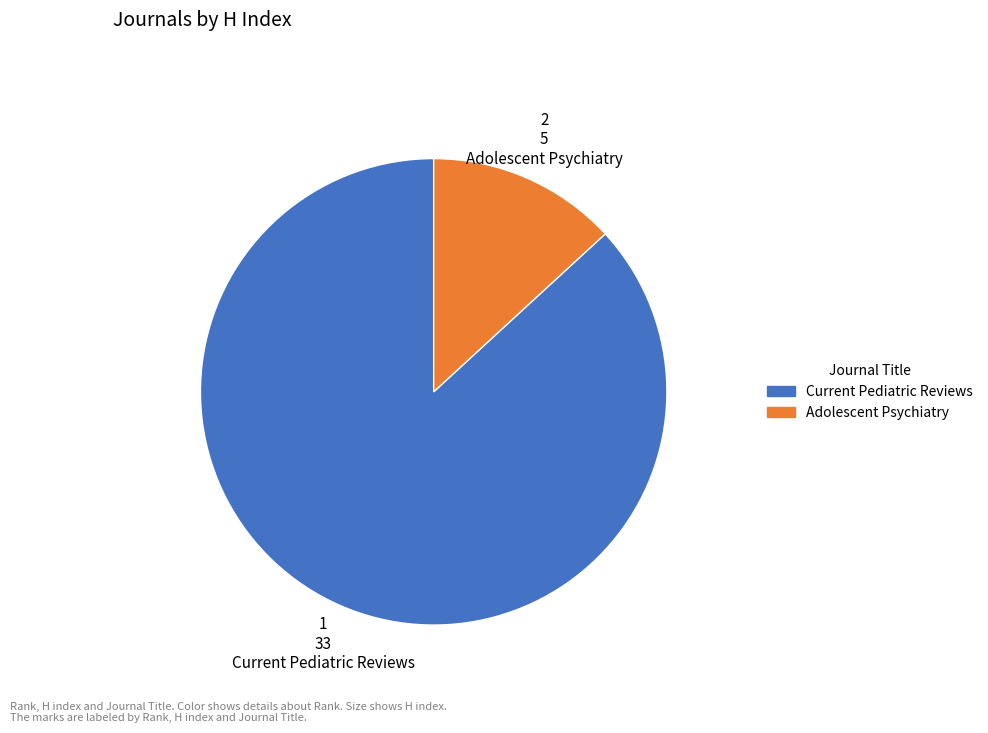

Combined, do 1 33 Current Pediatric Reviews and 2 5 Adolescent Psychiatry account for over 50%?

Yes